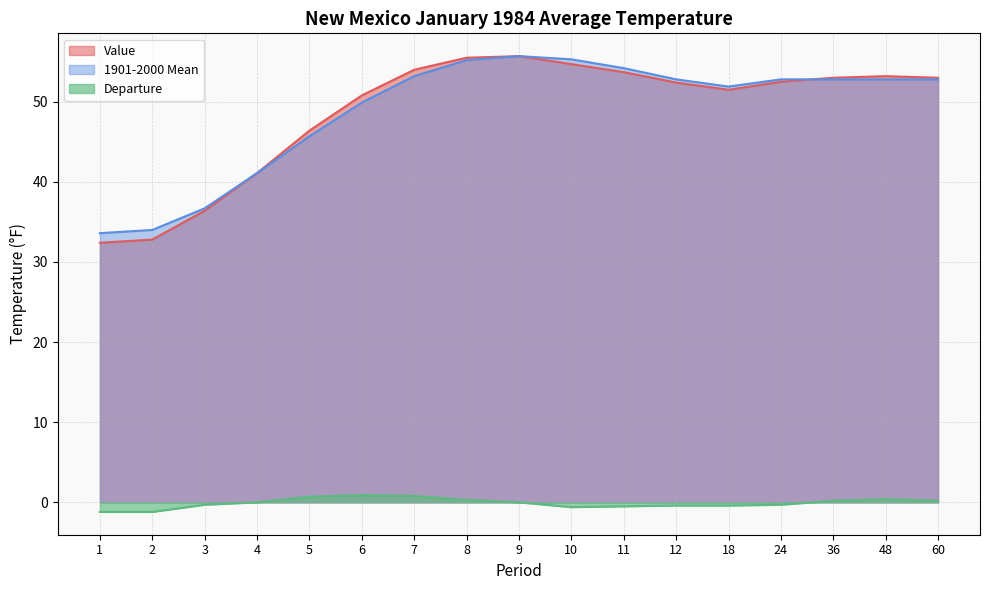

Reading left to right, what are all the values shown in this chart?

Value: 32.4	32.8	36.4	41.1	46.4	50.8	54.0	55.5	55.7	54.7	53.7	52.4	51.5	52.5	53.0	53.2	53.0
1901-2000 Mean: 33.6	34.0	36.7	41.1	45.7	49.9	53.2	55.2	55.7	55.3	54.2	52.8	51.9	52.8	52.8	52.8	52.8
Departure: -1.2	-1.2	-0.3	0.0	0.7	0.9	0.8	0.3	0.0	-0.6	-0.5	-0.4	-0.4	-0.3	0.2	0.4	0.2